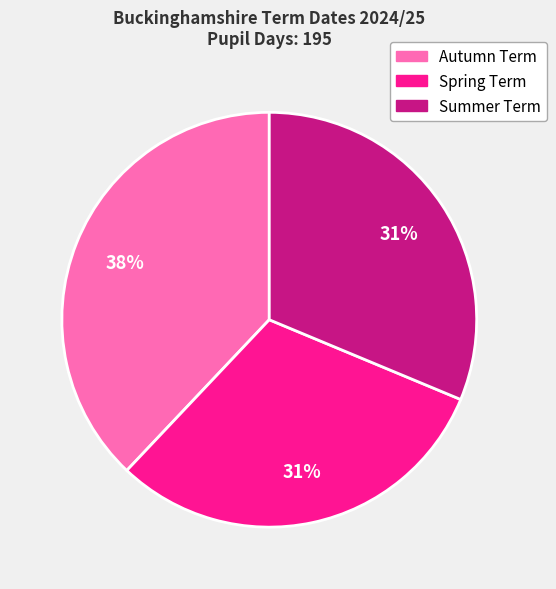

To the nearest percent, what portion does Spring Term represent?

31%